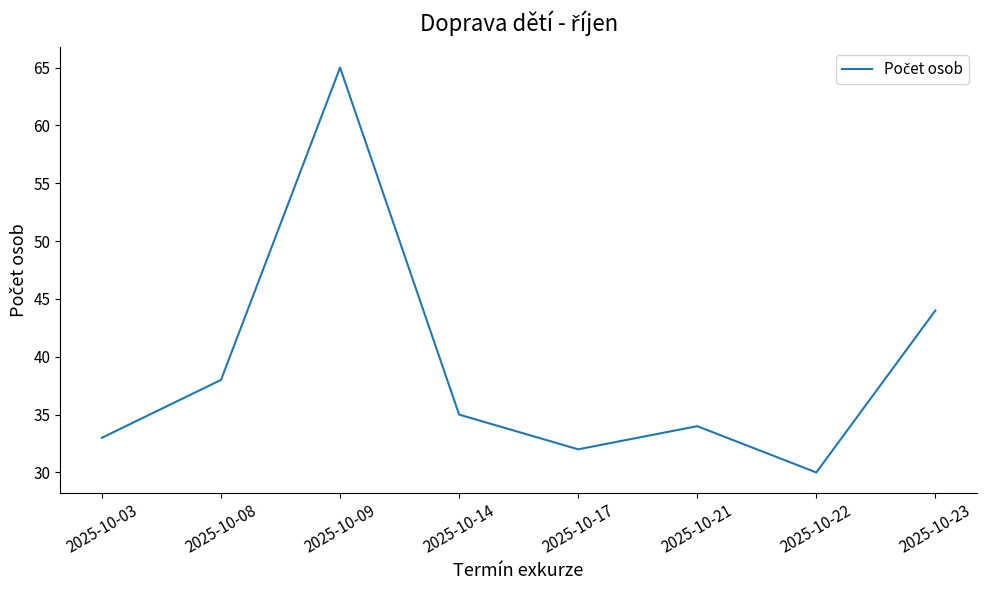

Rank the categories by value from highest to lowest.

2025-10-09, 2025-10-23, 2025-10-08, 2025-10-14, 2025-10-21, 2025-10-03, 2025-10-17, 2025-10-22